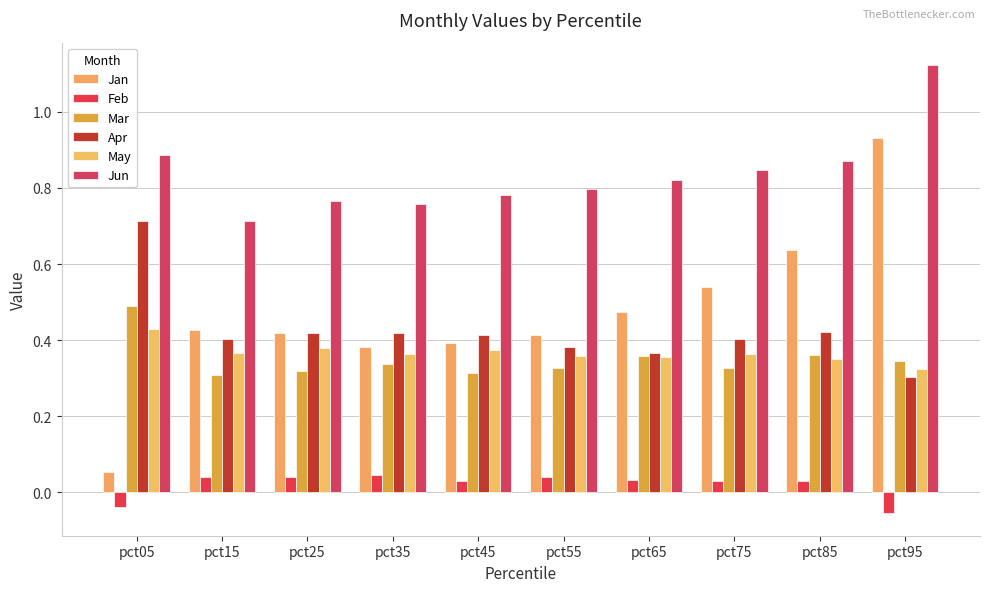

Is the value of May at pct55 greater than the value of Feb at pct35?

Yes